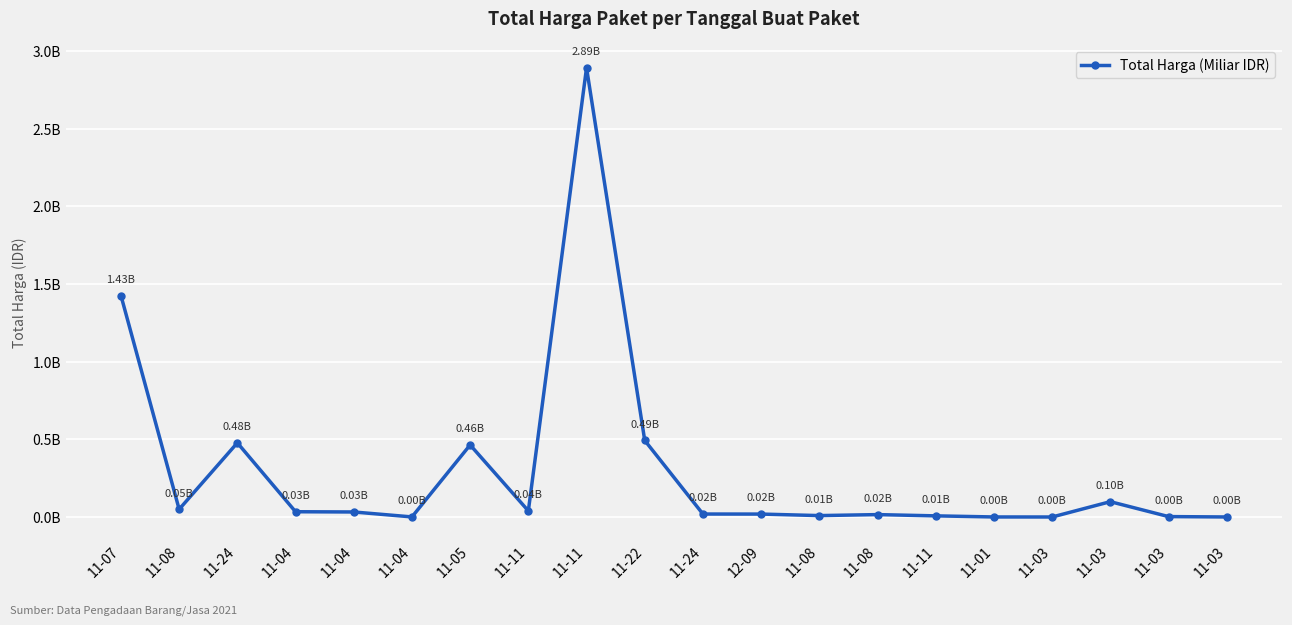

Does the chart have visible grid lines?

Yes